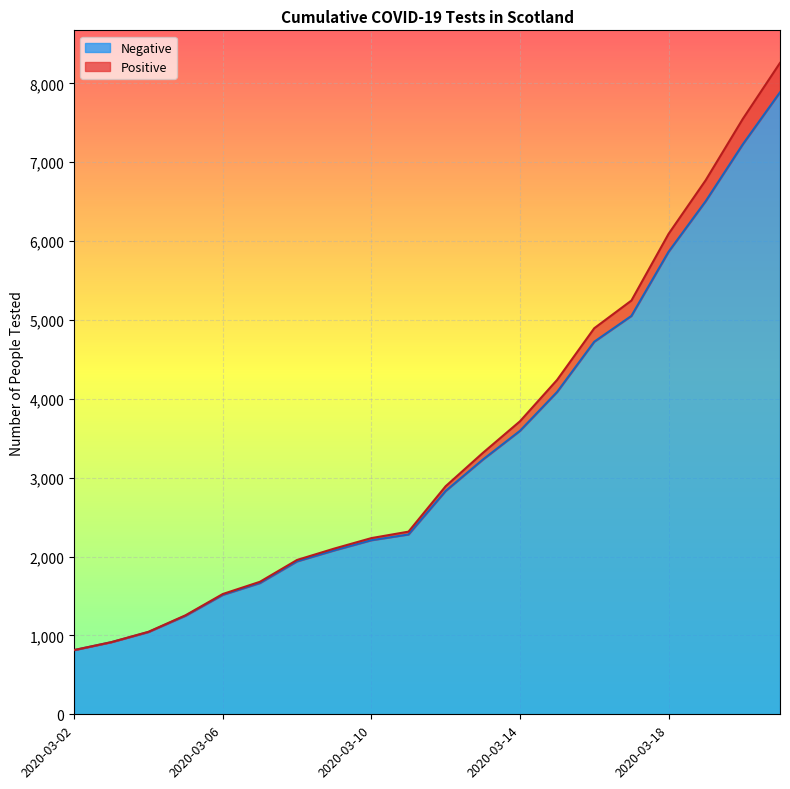

What is the maximum value for Negative?

7886